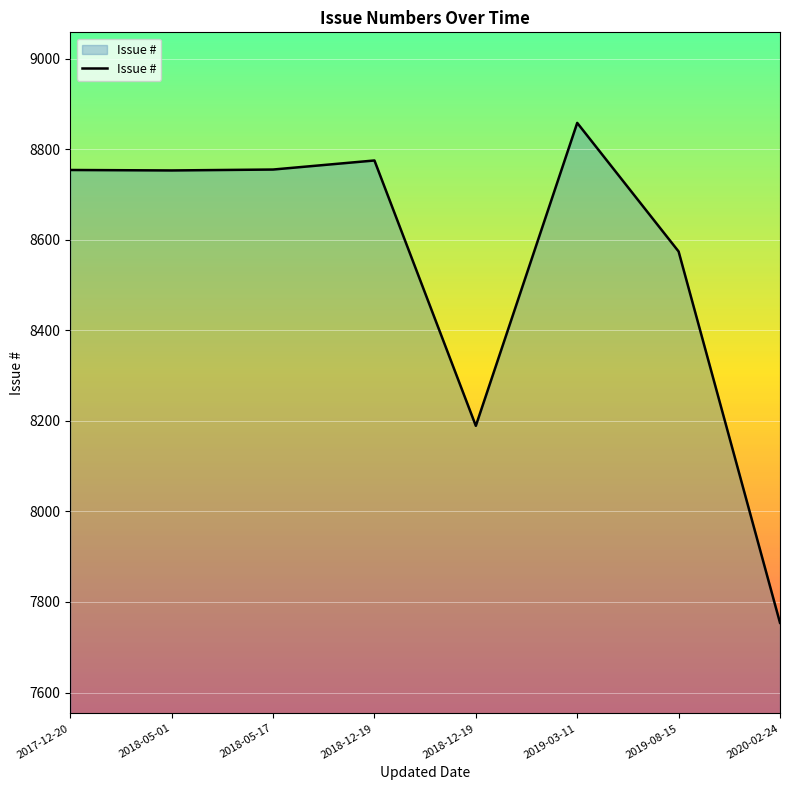

At which category does the data reach its first local peak?

2018-12-19